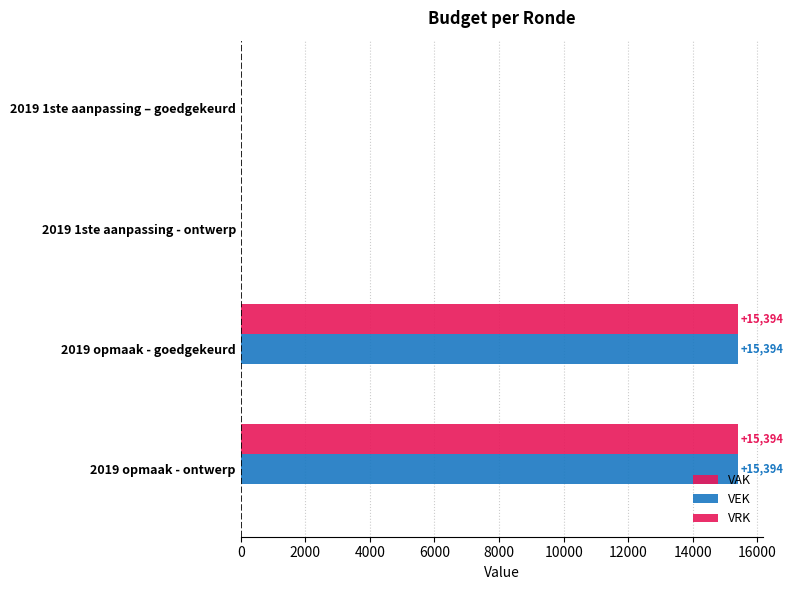

What is the difference between the maximum and second lowest values in the VAK series?

15394.0